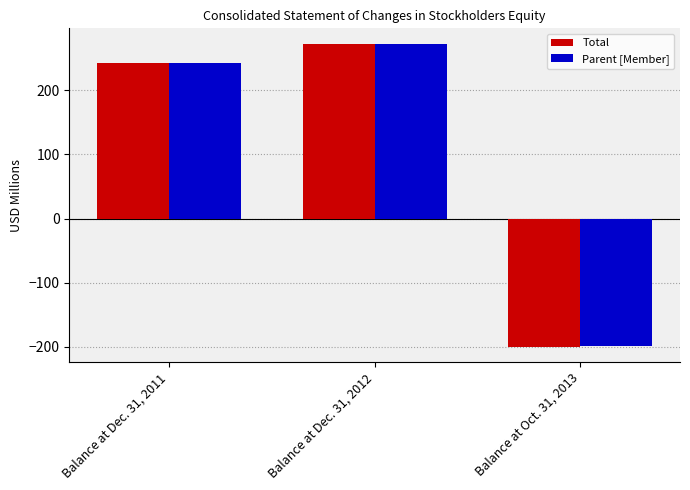

What is the minimum value for Total?

-200.0